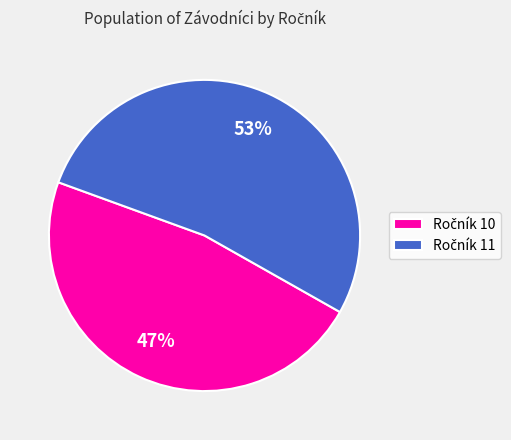

How many segments does this pie chart have?

2